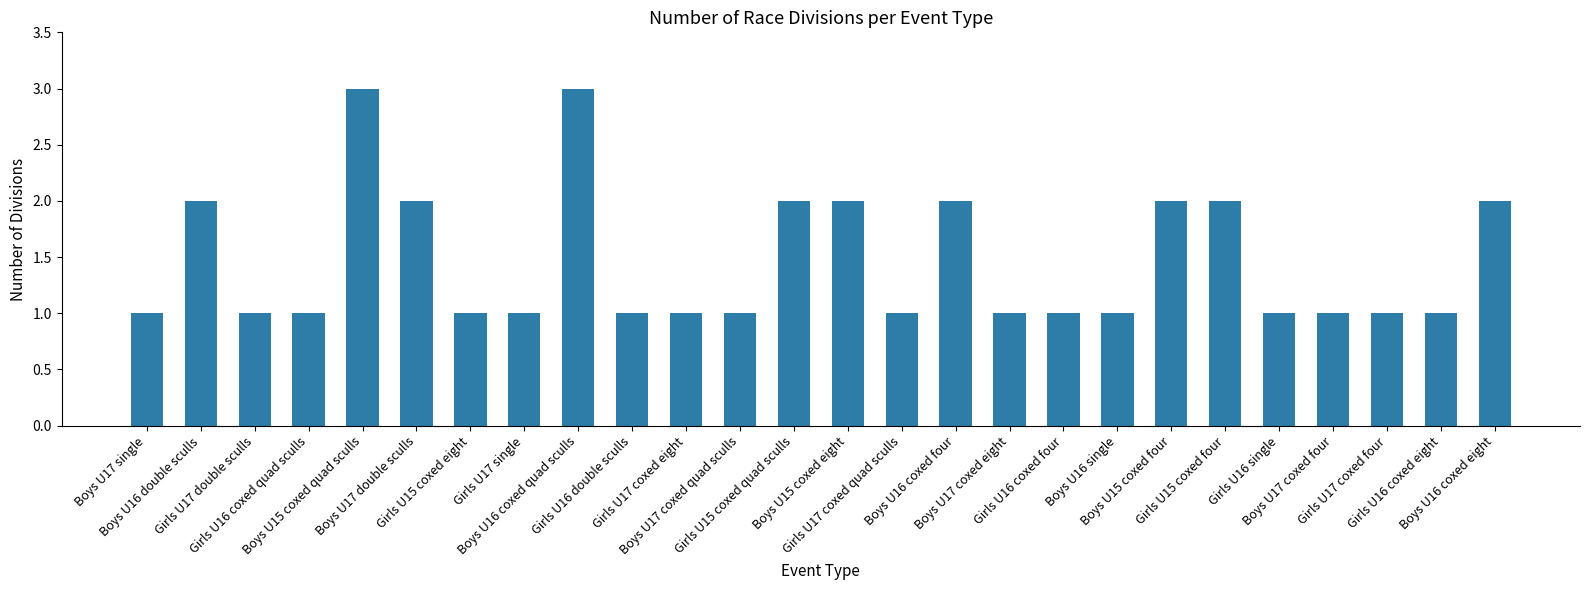

How many series are shown in this chart?

1